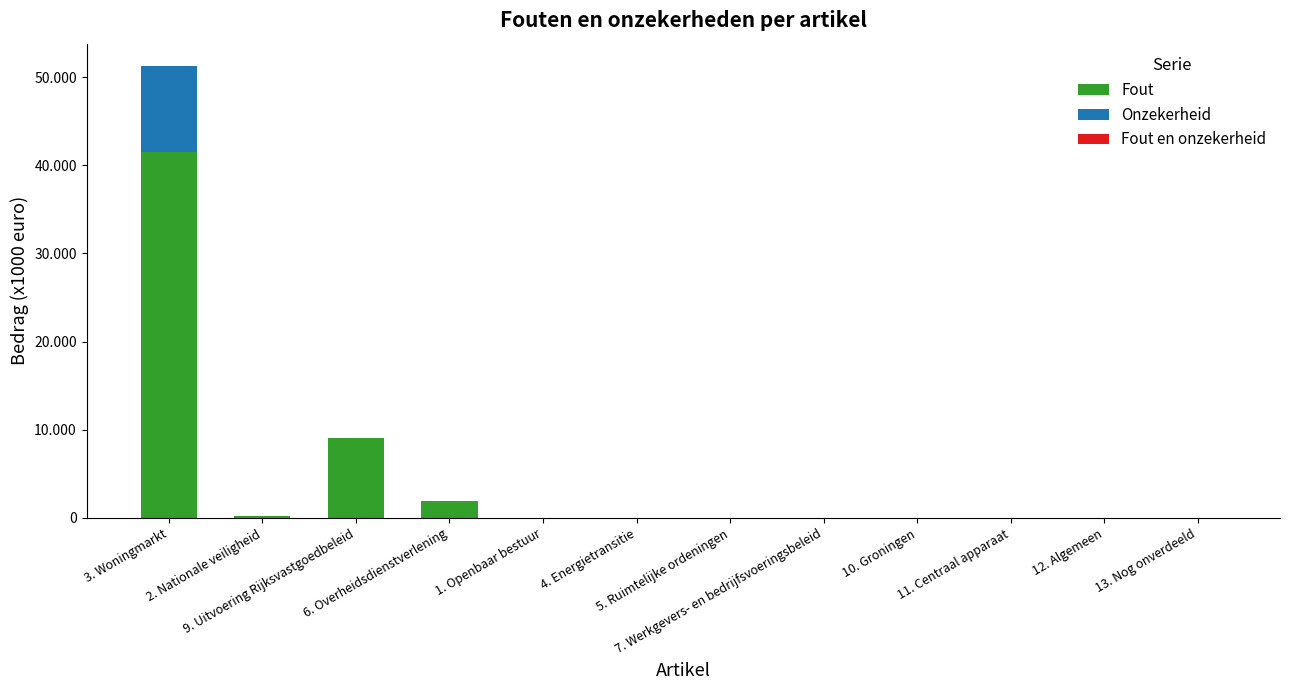

What is the sum of the Onzekerheid values at 12. Algemeen and 1. Openbaar bestuur?

51